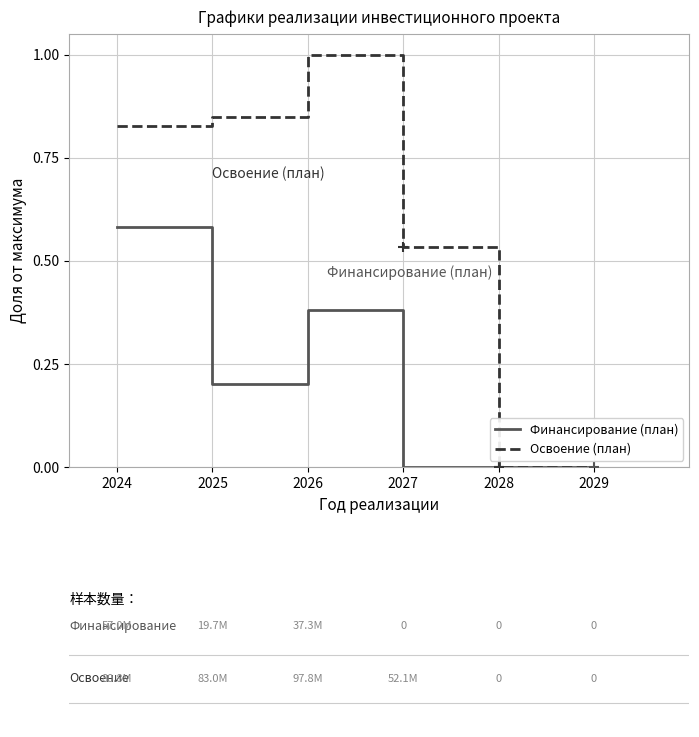

Which series has the largest range (max minus min)?

Освоение (план)